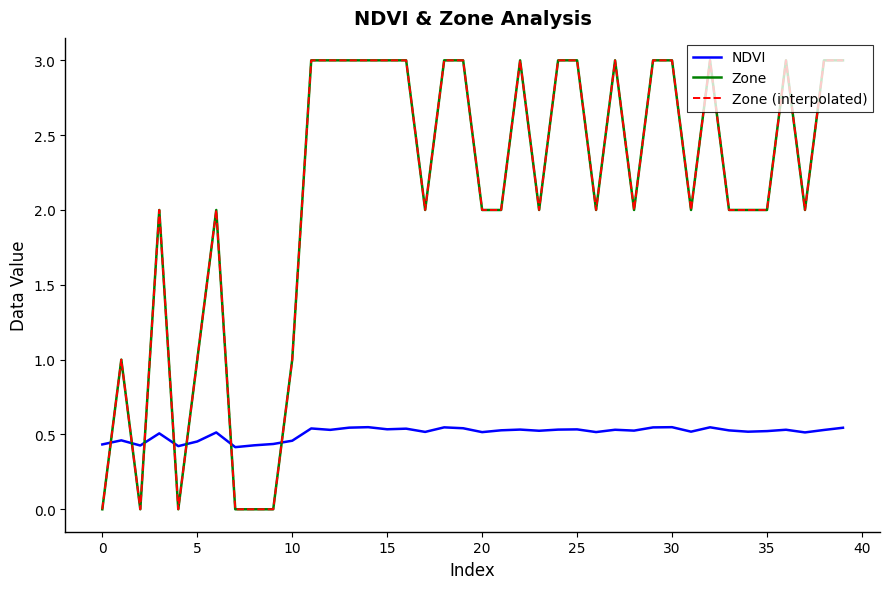

Does the chart display data point markers on the line(s)?

No